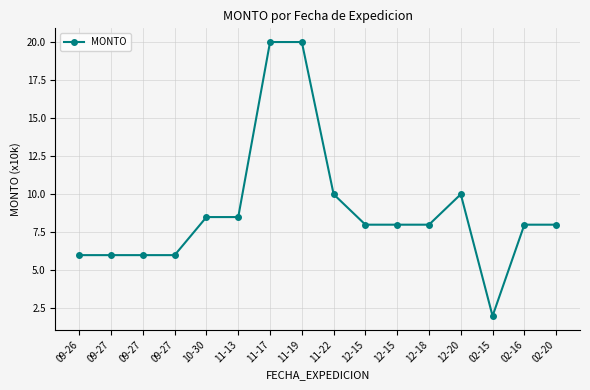

Reading left to right, what are all the values shown in this chart?

6.0	6.0	6.0	6.0	8.5	8.5	20.0	20.0	10.0	8.0	8.0	8.0	10.0	2.0	8.0	8.0